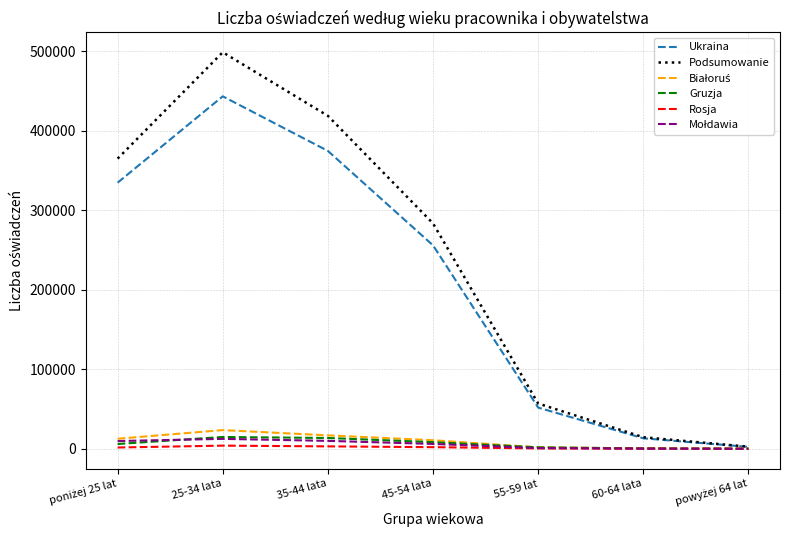

At which label is Ukraina closest to 222849?

45-54 lata